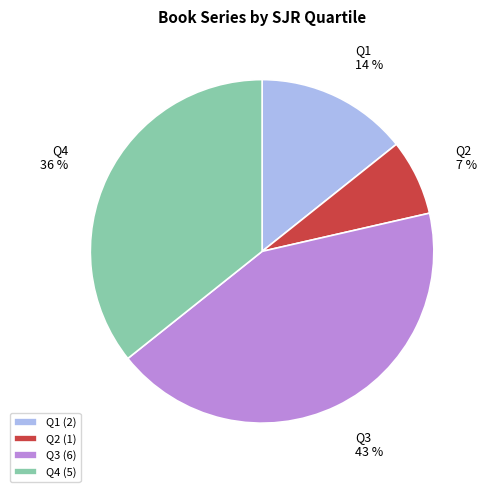

To the nearest percent, what is the average slice percentage?

25%